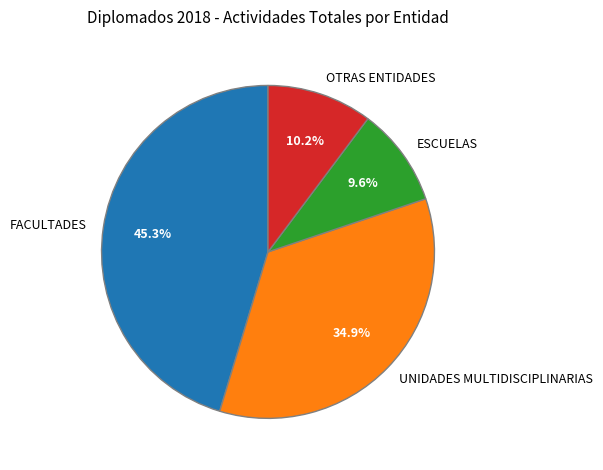

Is FACULTADES the majority of the pie?

No